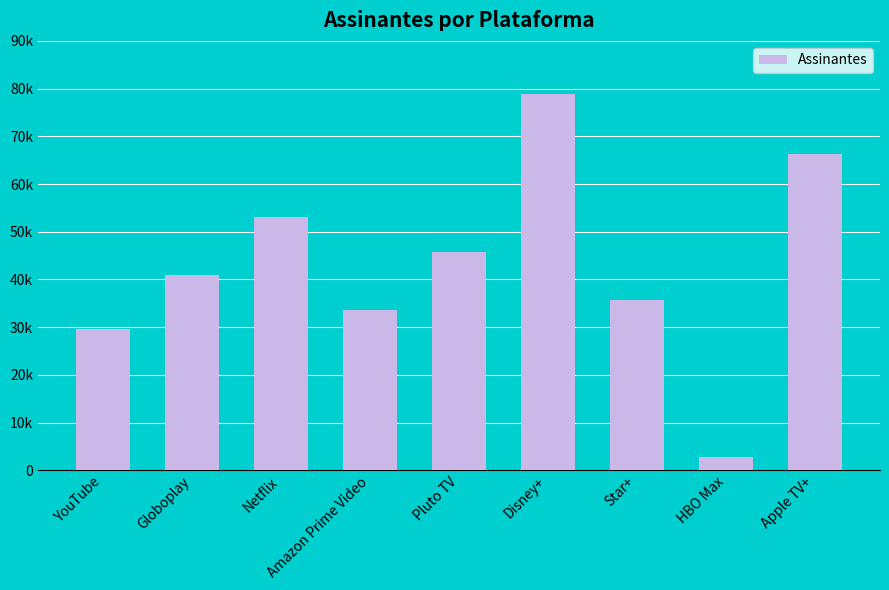

Are the bars horizontal?

No